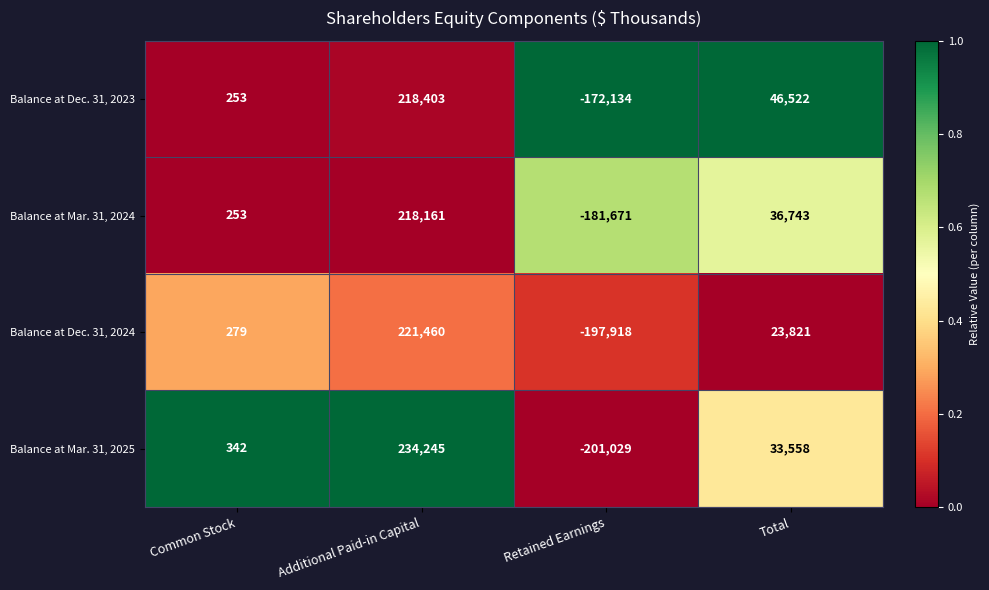

List the series in order of their peak value, highest first.

Balance at Mar. 31, 2025, Balance at Dec. 31, 2024, Balance at Dec. 31, 2023, Balance at Mar. 31, 2024